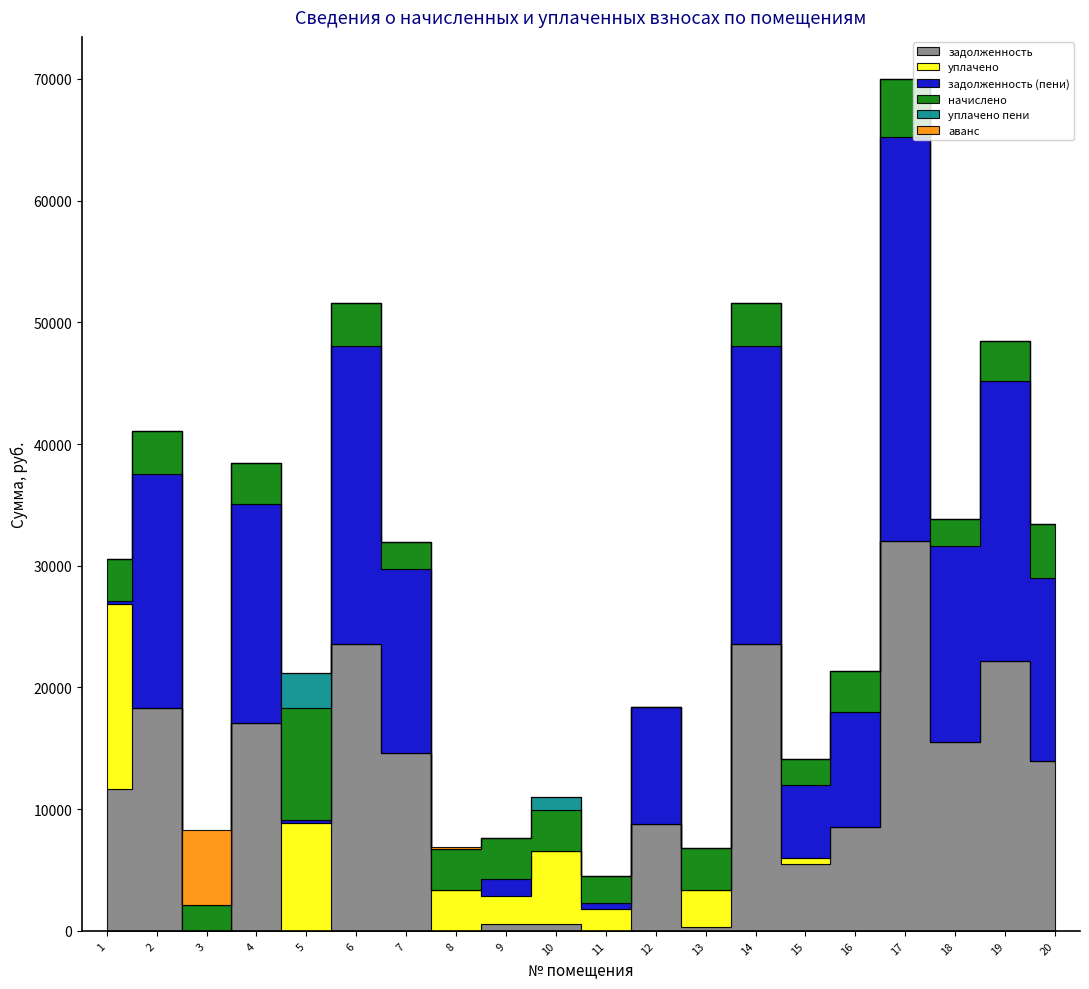

What is the greatest value displayed?

33207.4